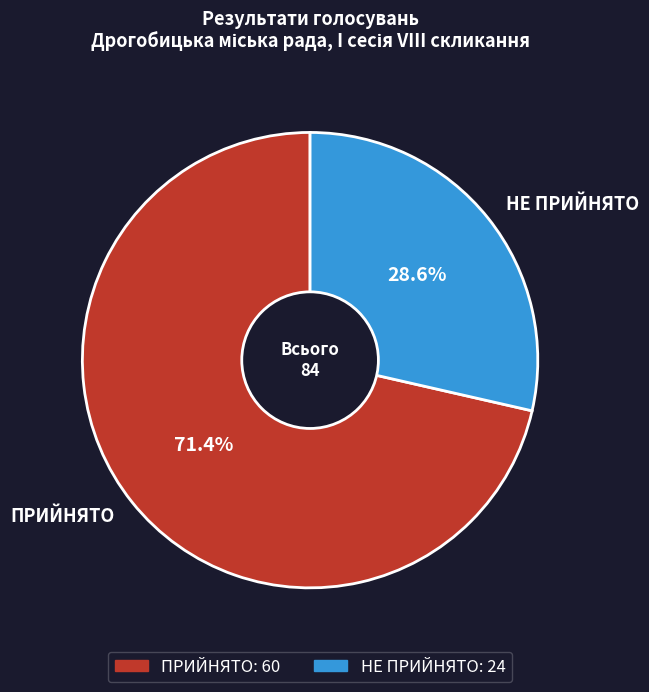

How many segments does this pie chart have?

2